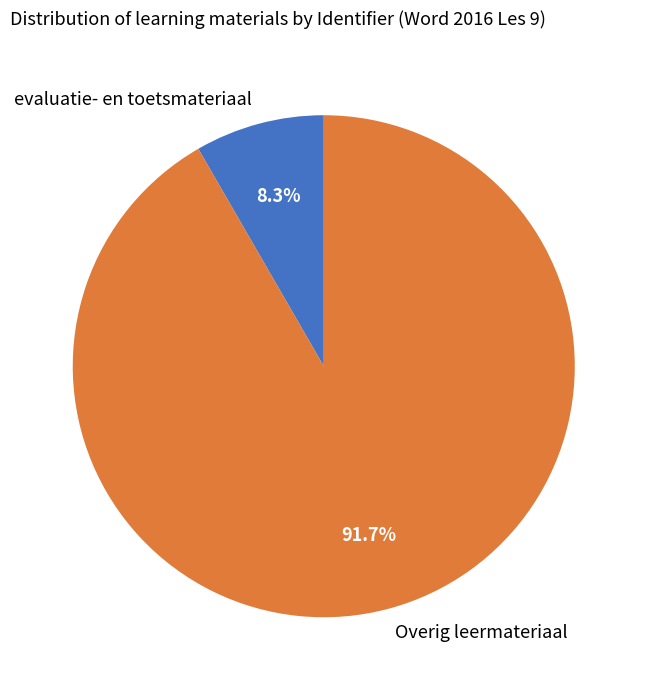

To the nearest percent, what is the average slice percentage?

50%